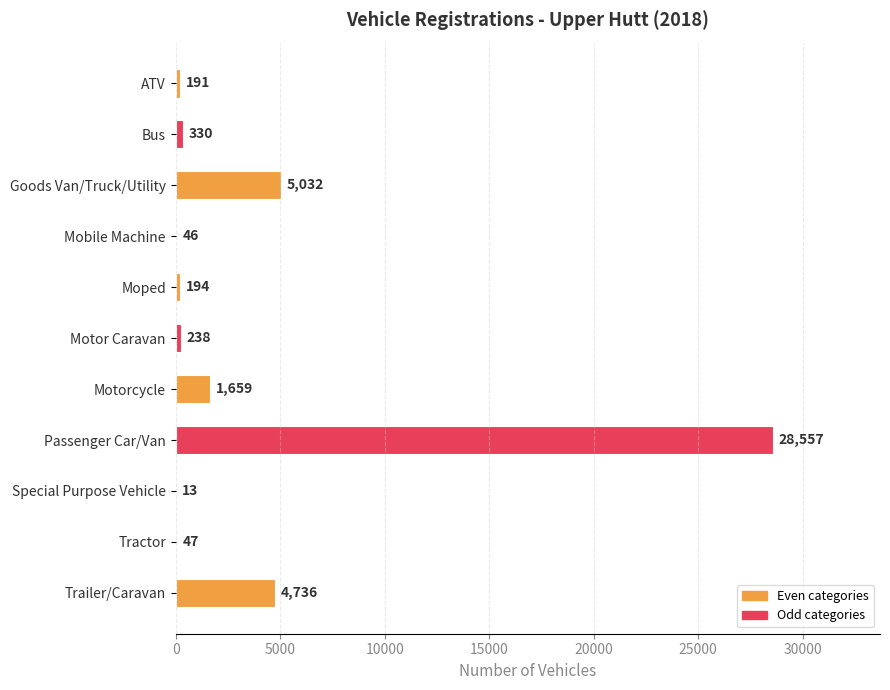

Reading bottom to top, list all the values displayed in this chart.

Trailer/Caravan=4736	Tractor=47	Special Purpose Vehicle=13	Passenger Car/Van=28557	Motorcycle=1659	Motor Caravan=238	Moped=194	Mobile Machine=46	Goods Van/Truck/Utility=5032	Bus=330	ATV=191